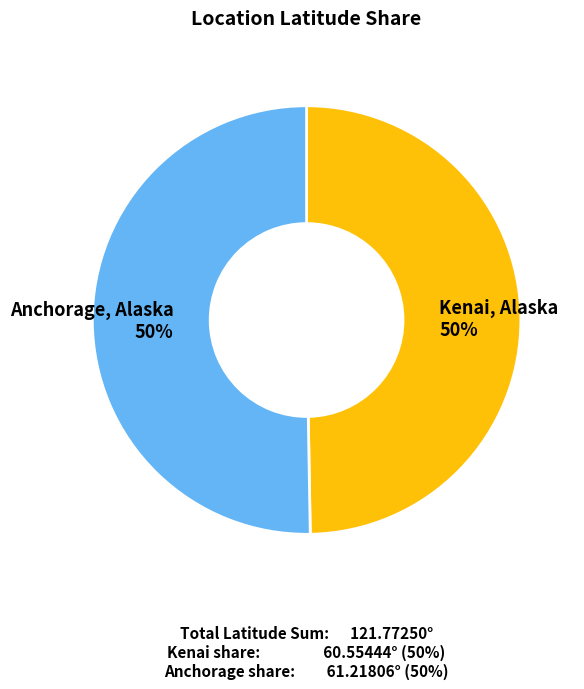

Is the sum of Kenai, Alaska 50% and Anchorage, Alaska 50% greater than half?

Yes